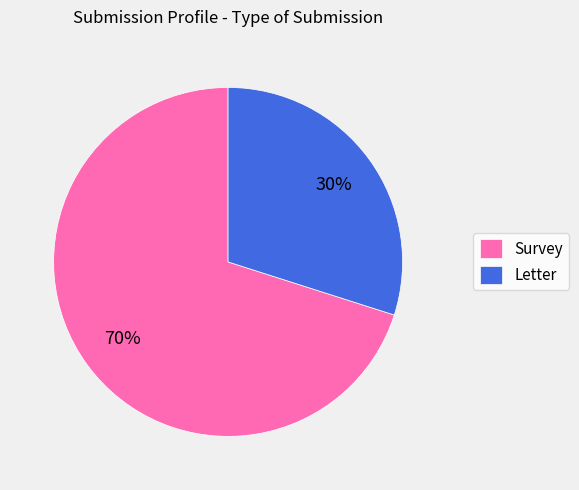

Is Survey the majority of the pie?

Yes